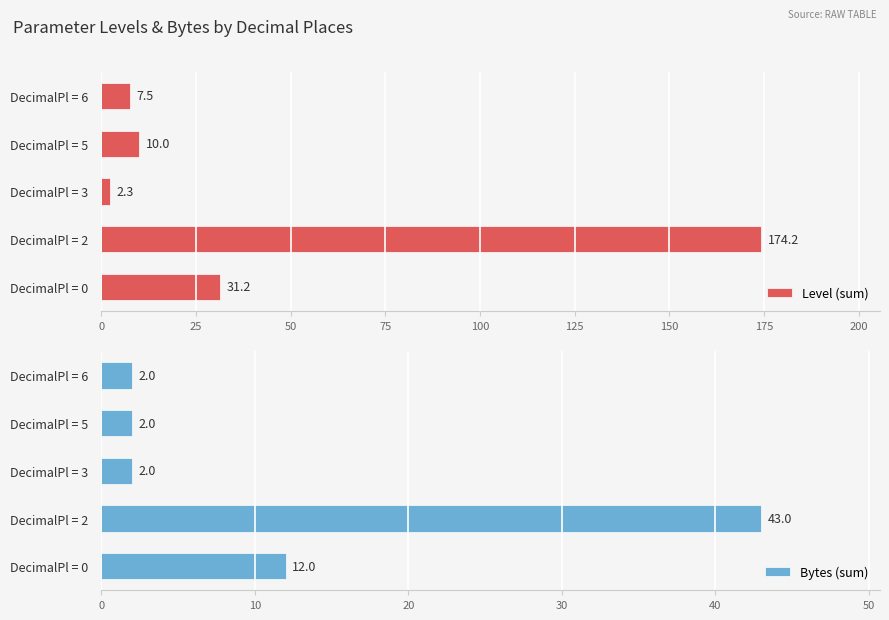

What is the average value of the Bytes (sum) series?

12